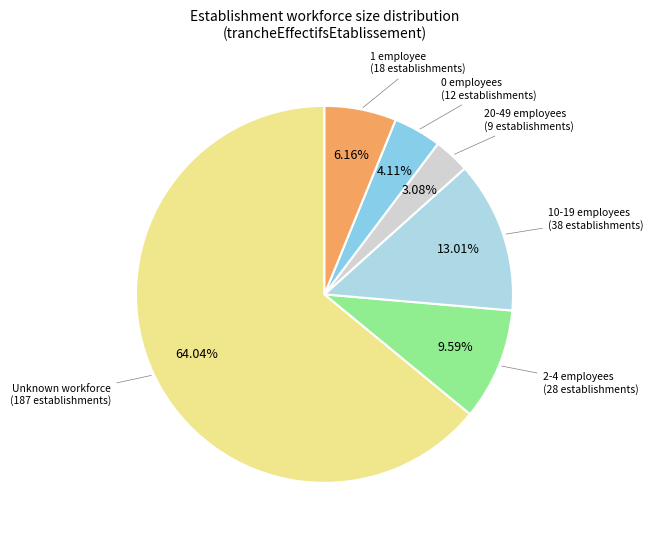

How many segments does this pie chart have?

6